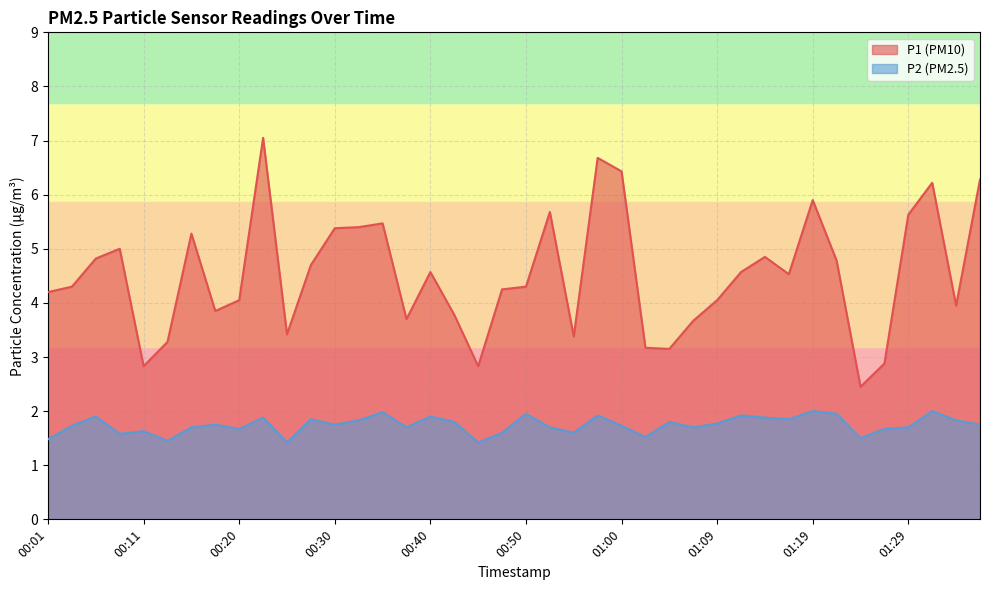

True or false: P2 has a value of 0.4 at 00:08.

False